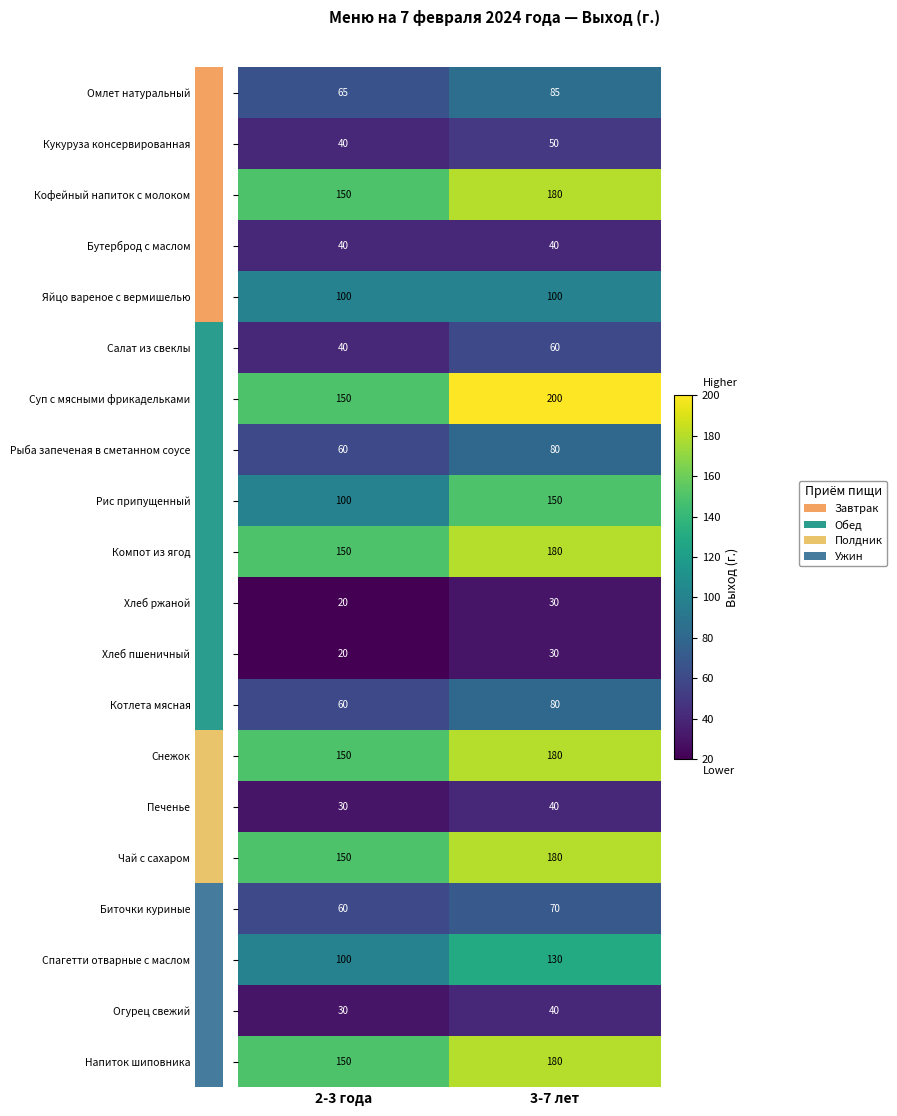

What is the difference between the highest and lowest values at 3-7 лет?

170